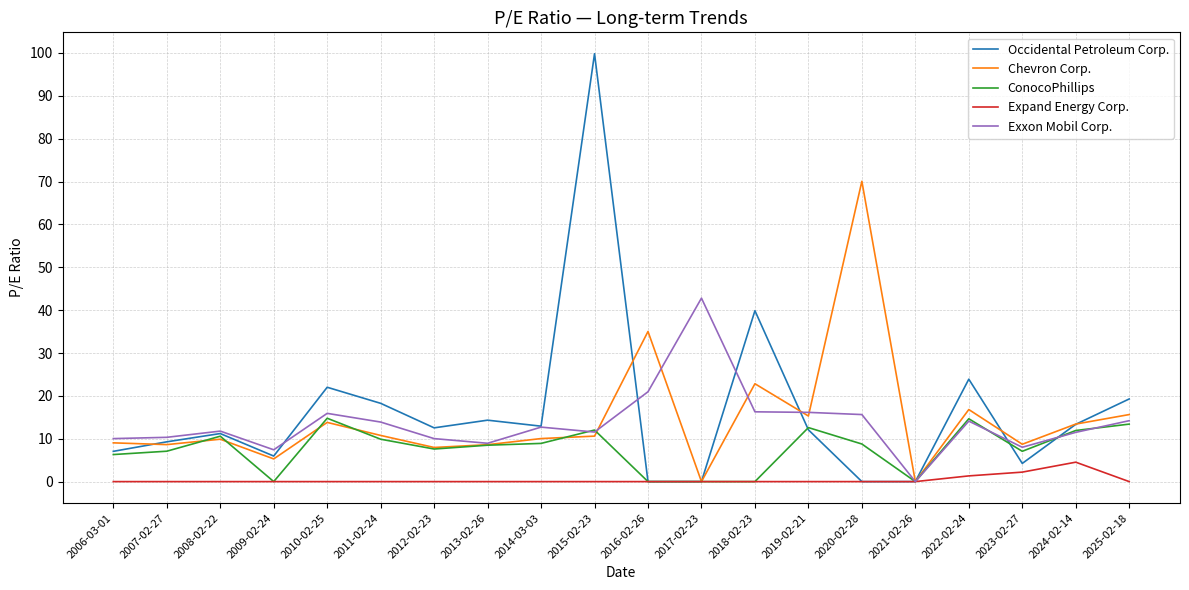

True or false: Chevron Corp. and Occidental Petroleum Corp. intersect in this chart.

True